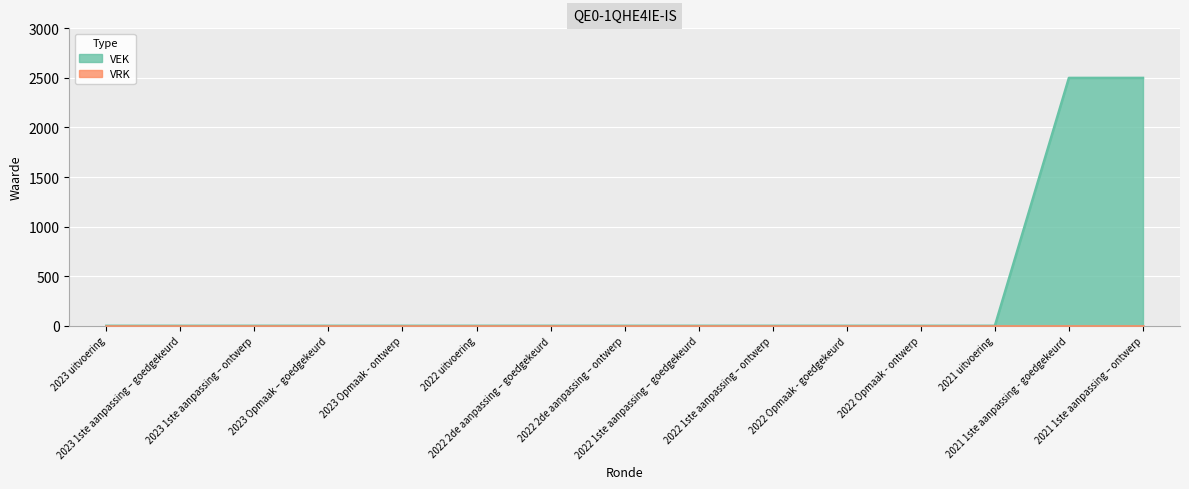

List the labels in order of value, smallest first.

2023 uitvoering, 2023 1ste aanpassing – goedgekeurd, 2023 1ste aanpassing – ontwerp, 2023 Opmaak – goedgekeurd, 2023 Opmaak - ontwerp, 2022 uitvoering, 2022 2de aanpassing – goedgekeurd, 2022 2de aanpassing – ontwerp, 2022 1ste aanpassing – goedgekeurd, 2022 1ste aanpassing – ontwerp, 2022 Opmaak - goedgekeurd, 2022 Opmaak - ontwerp, 2021 uitvoering, 2021 1ste aanpassing - goedgekeurd, 2021 1ste aanpassing – ontwerp